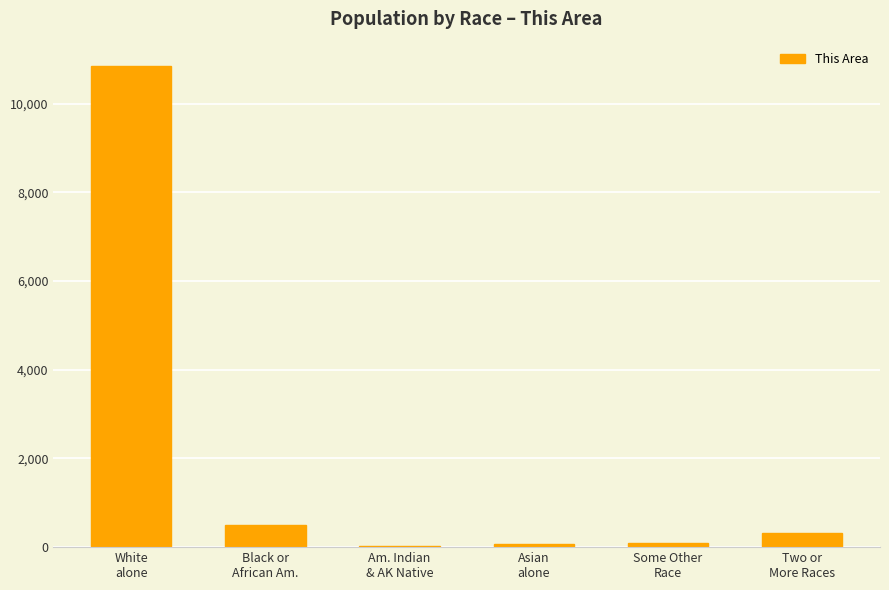

What is the sum of all values?

11861